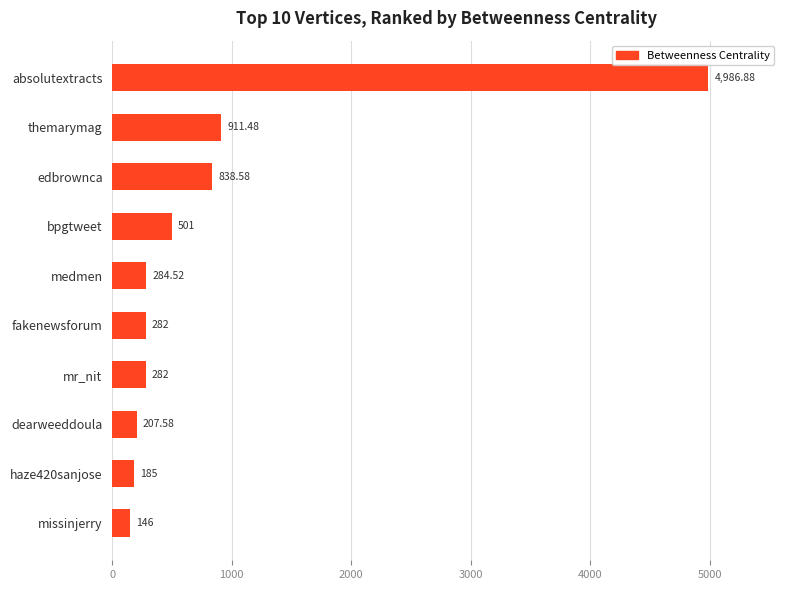

What is the smallest value displayed?

146.0